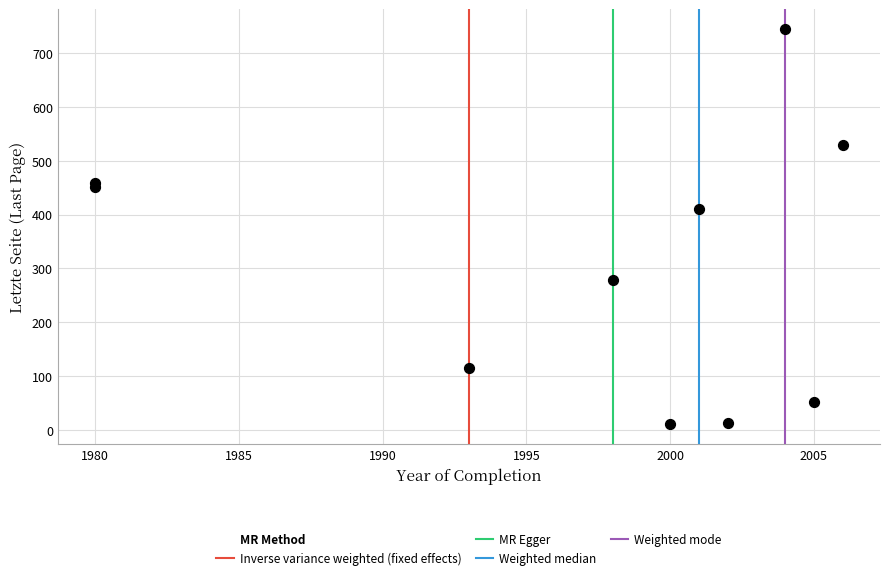

What Y value in the scatter plot is closest to 377?

410